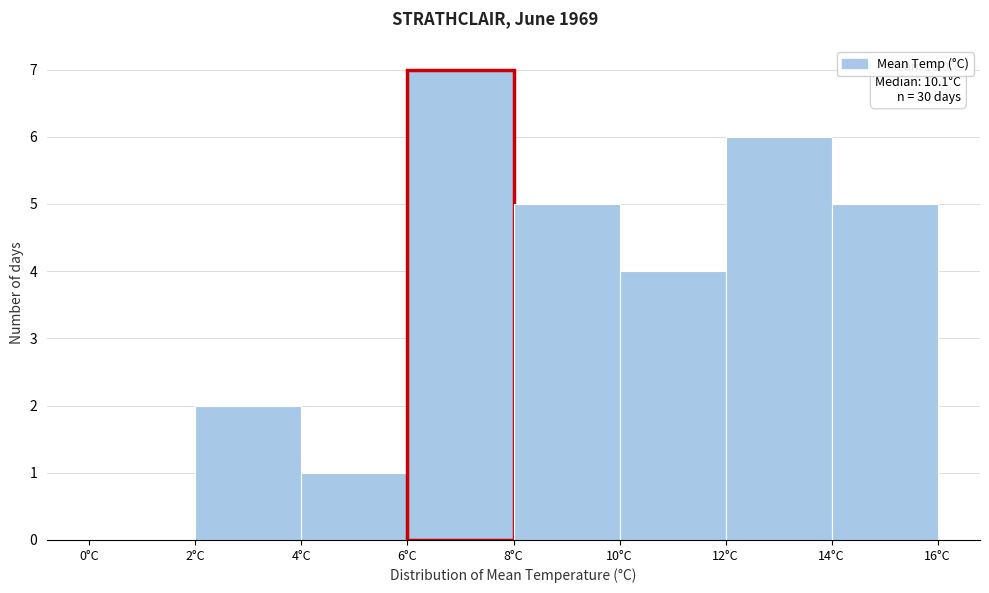

Which range on the x-axis has the tallest bar?

6 to 8